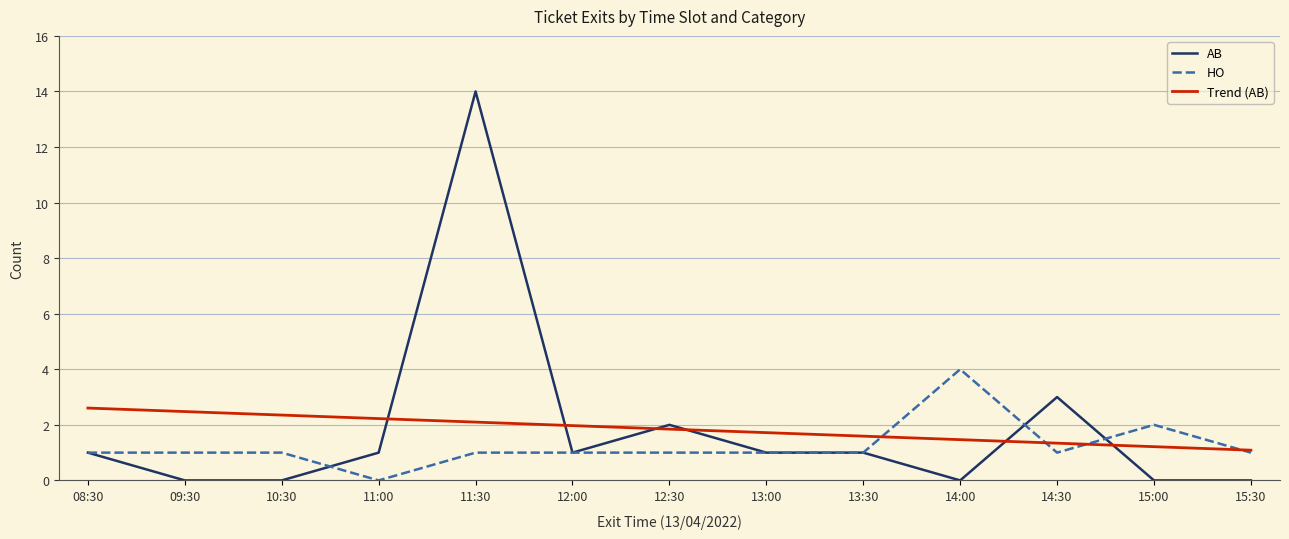

The value of AB at 08:30 is 1.6. True or false?

False